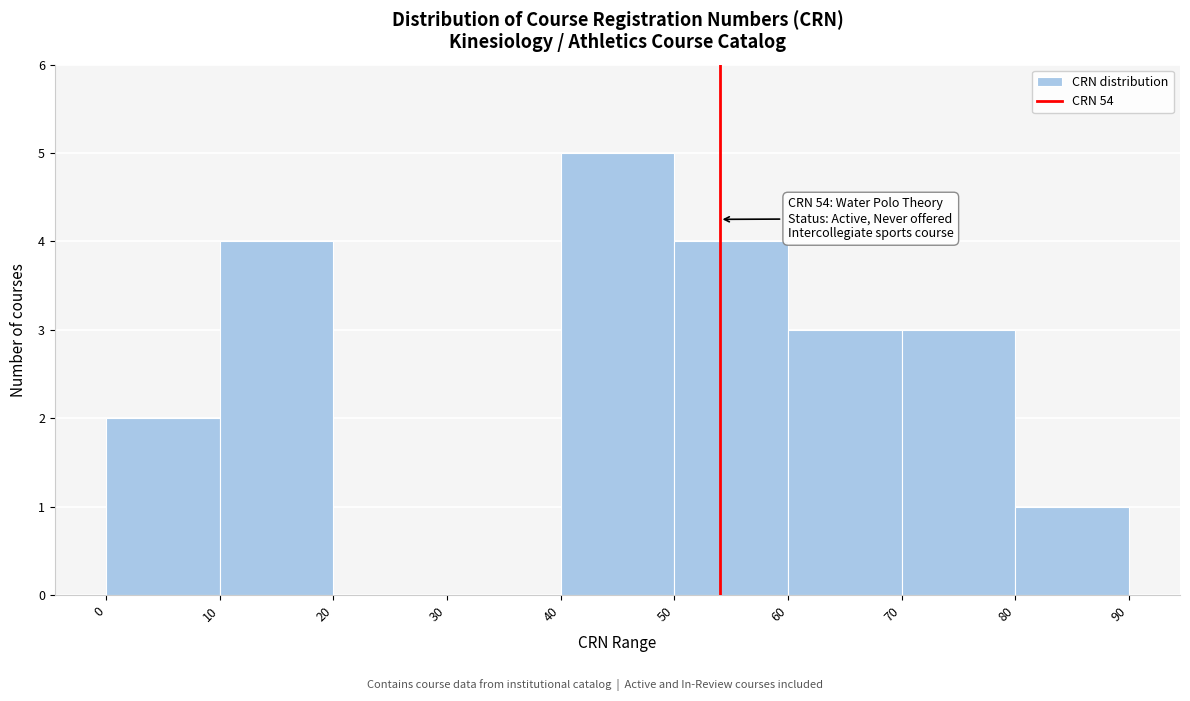

Which range on the x-axis has the tallest bar?

40 to 50